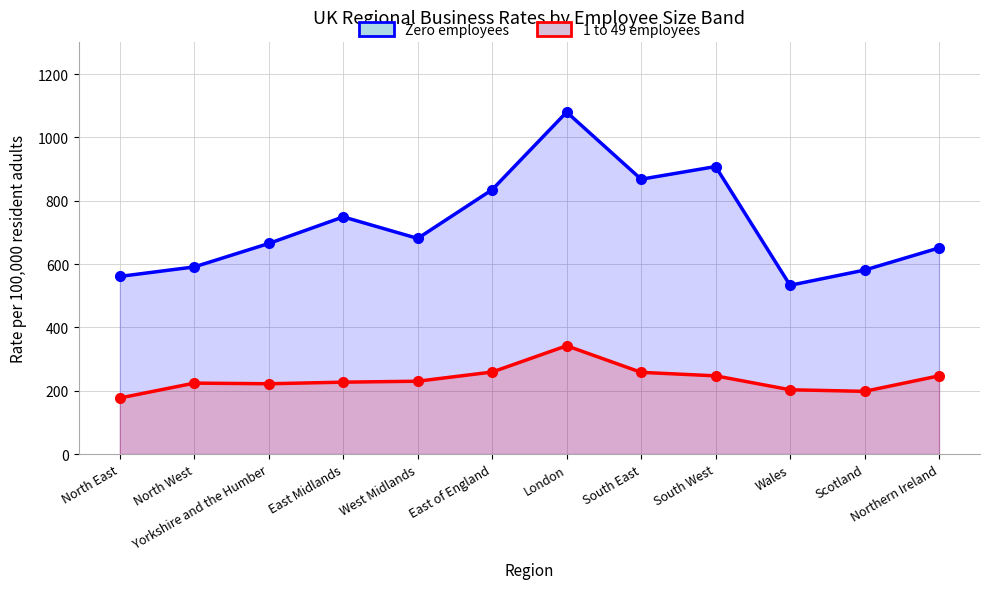

True or false: Zero employees and 1 to 49 employees intersect in this chart.

False